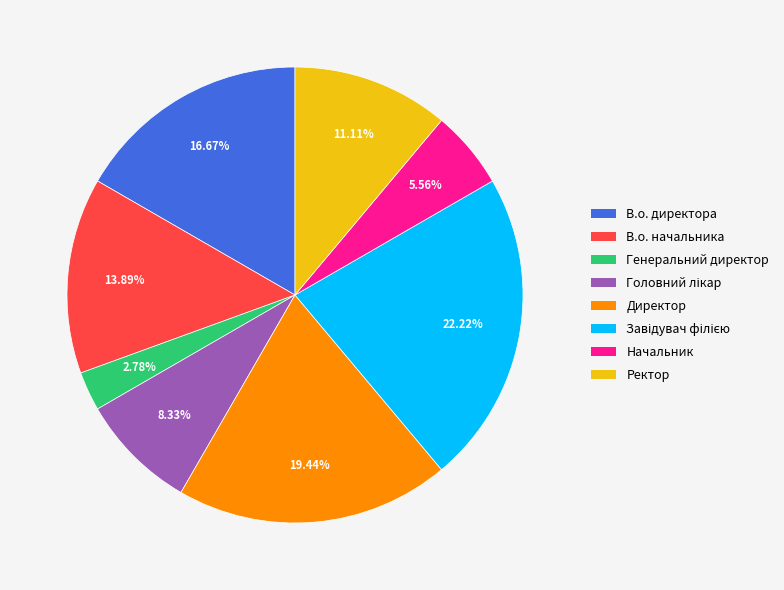

What is the ratio of the value at В.о. начальника to the value at Начальник?

2.5